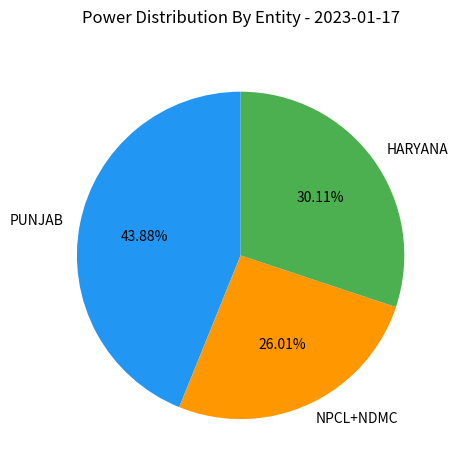

Is it true that HARYANA is 30% of the pie?

True